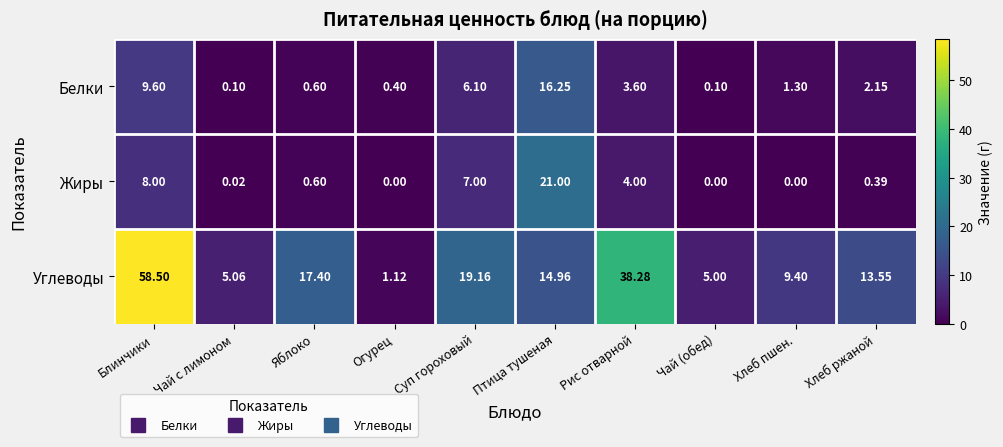

Which series changed the most between Суп гороховый and Хлеб ржаной?

Жиры